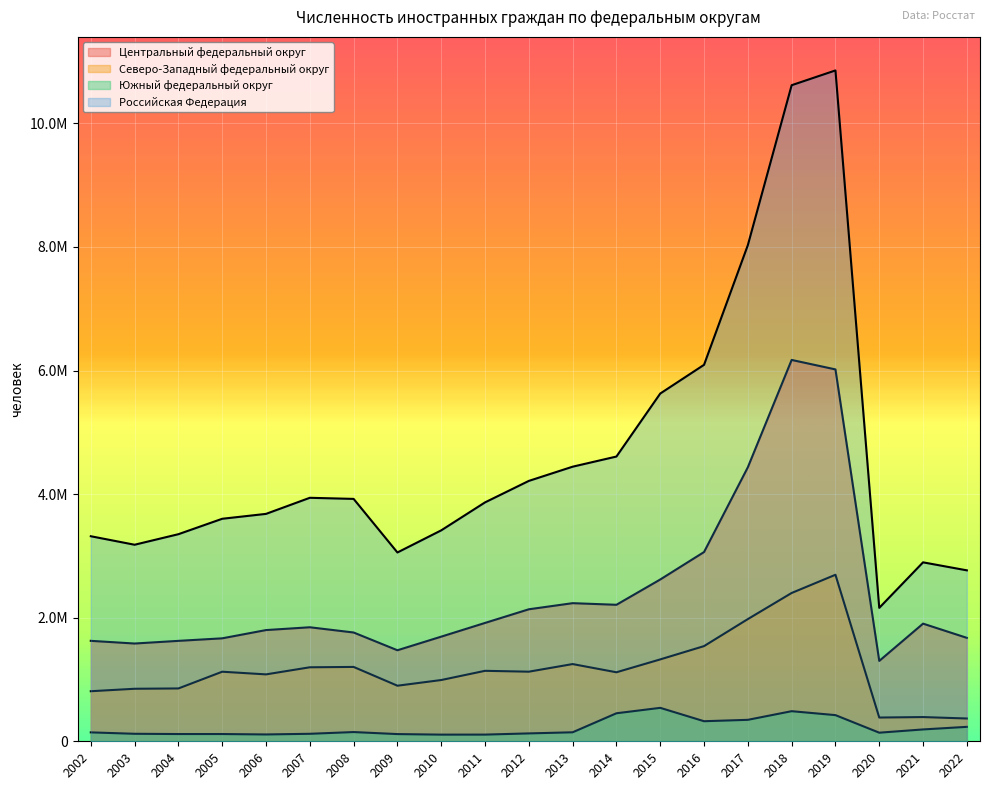

At which category does Северо-Западный федеральный округ reach its first local peak?

2005